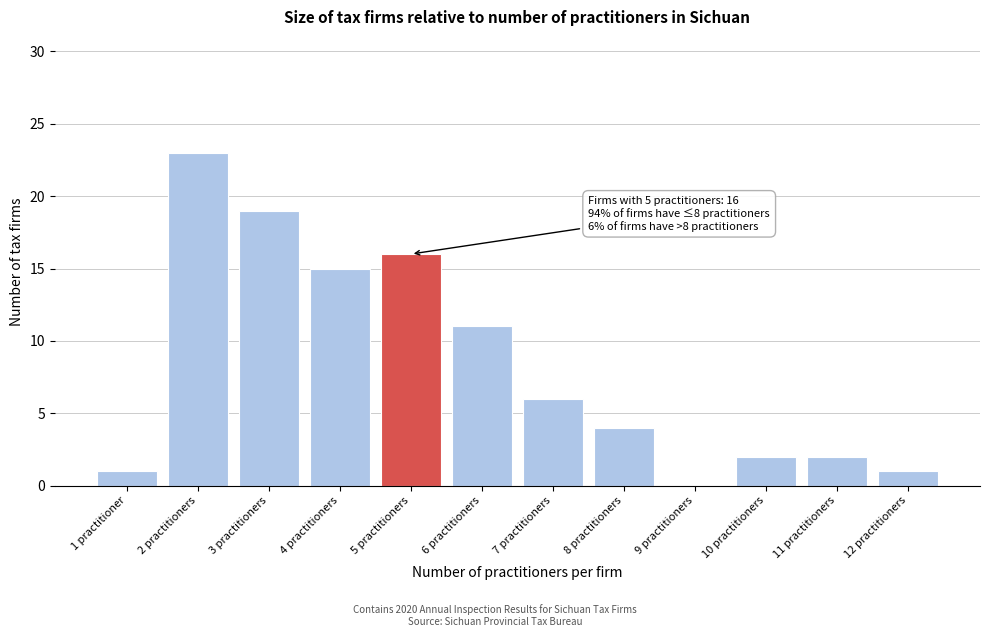

Reading left to right, extract all data points from this chart.

1 practitioner=1	2 practitioners=23	3 practitioners=19	4 practitioners=15	5 practitioners=16	6 practitioners=11	7 practitioners=6	8 practitioners=4	9 practitioners=0	10 practitioners=2	11 practitioners=2	12 practitioners=1